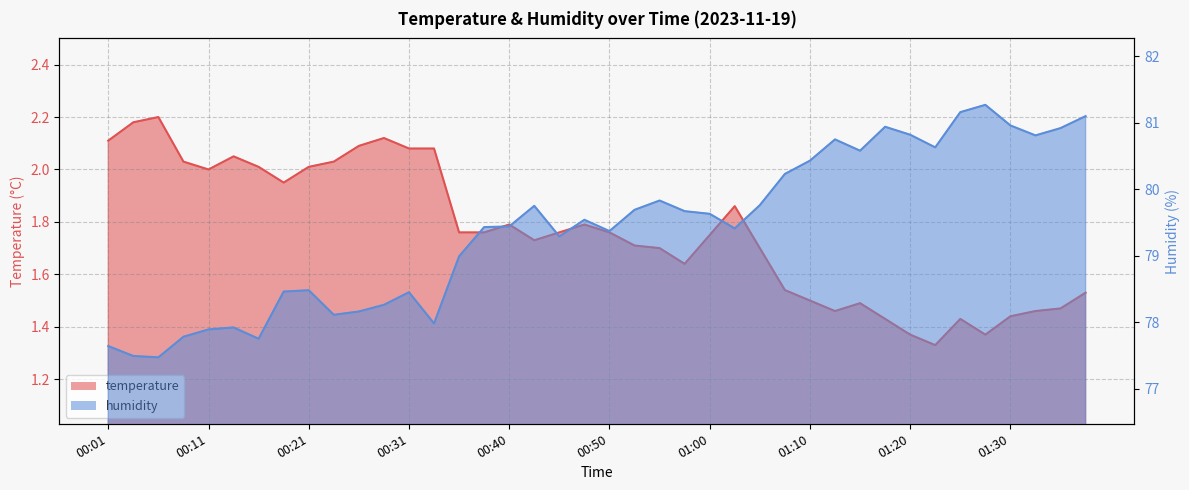

Is the value of humidity at 01:22 greater than the value of temperature at 00:43?

Yes